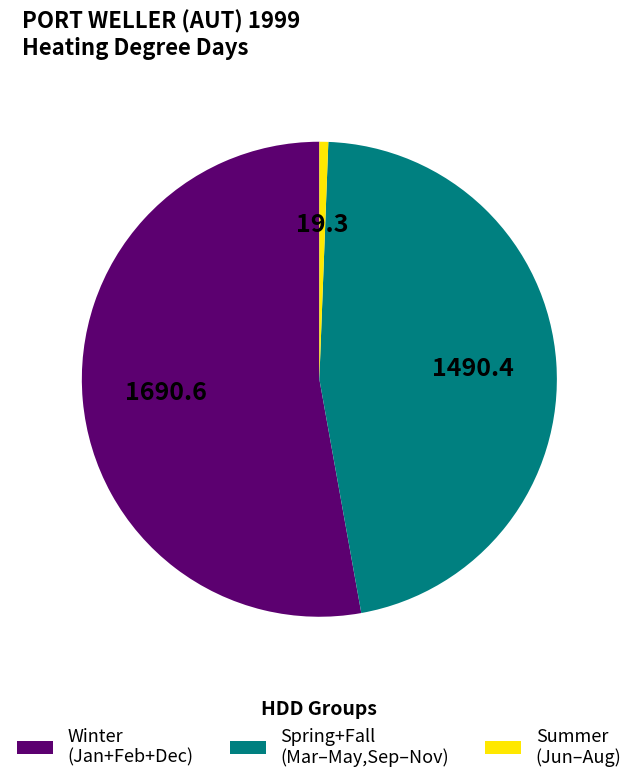

How many slices are in this pie chart?

3